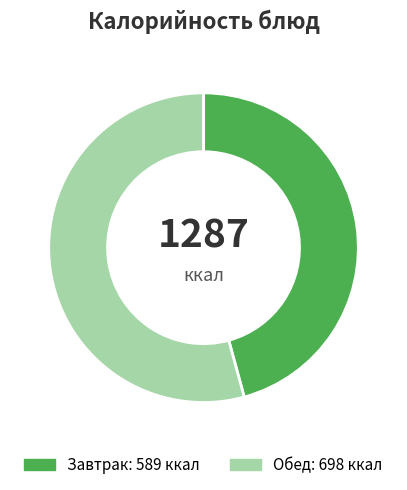

Count the number of slices in the pie.

2